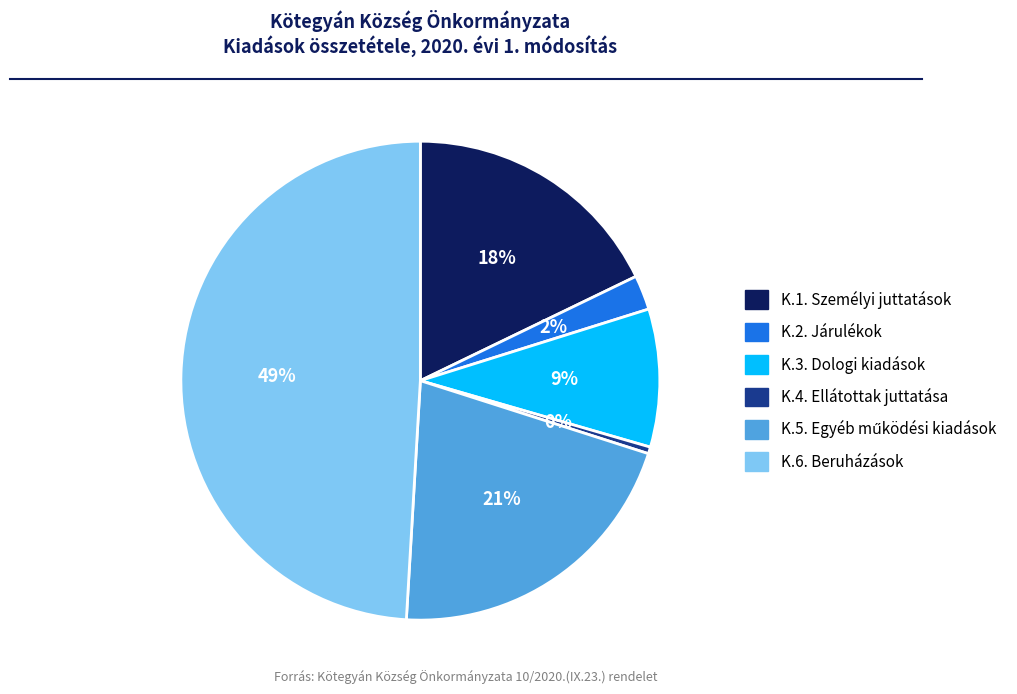

To the nearest percent, what is the average slice percentage?

17%